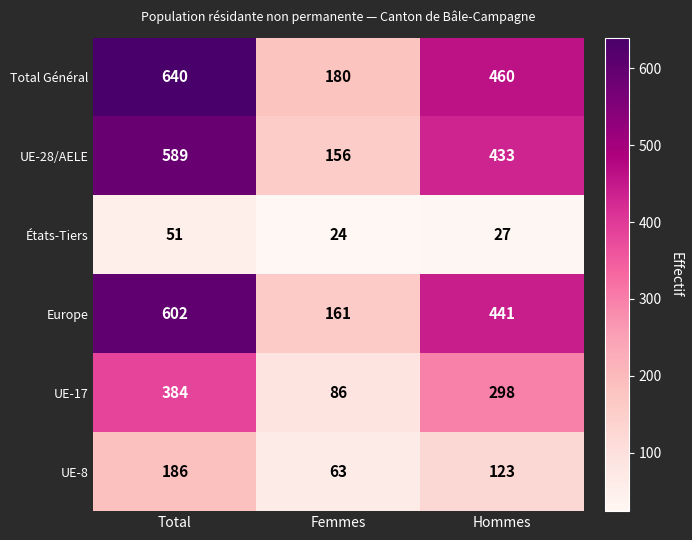

At which category is the sum across all series the highest?

Total